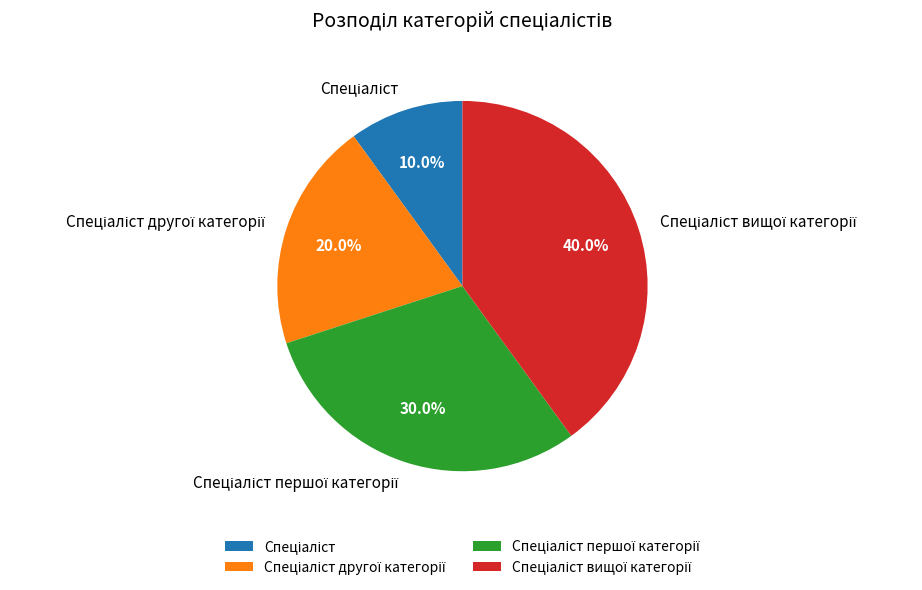

Count the number of slices in the pie.

4